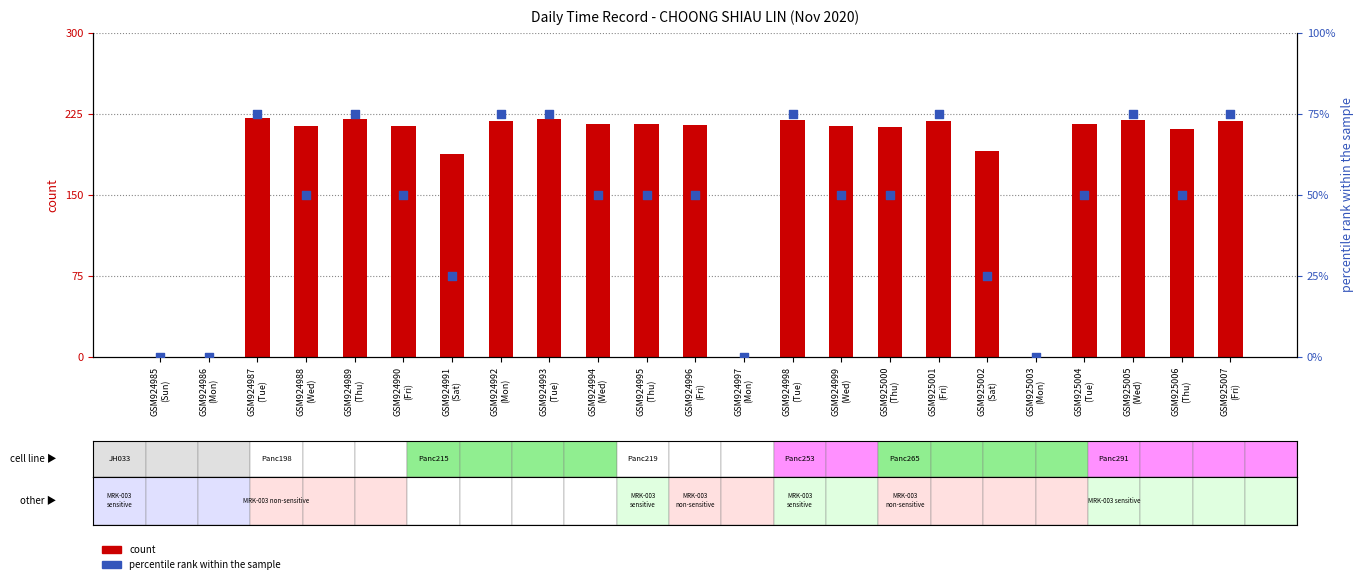

Which series contains the highest Y value?

percentile rank within the sample